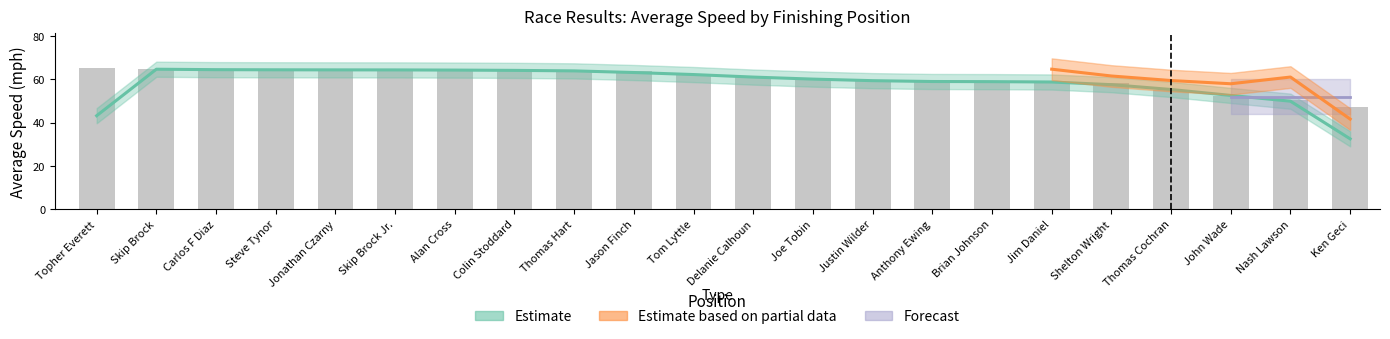

What is the value of the 3rd bar from the left?

64.5